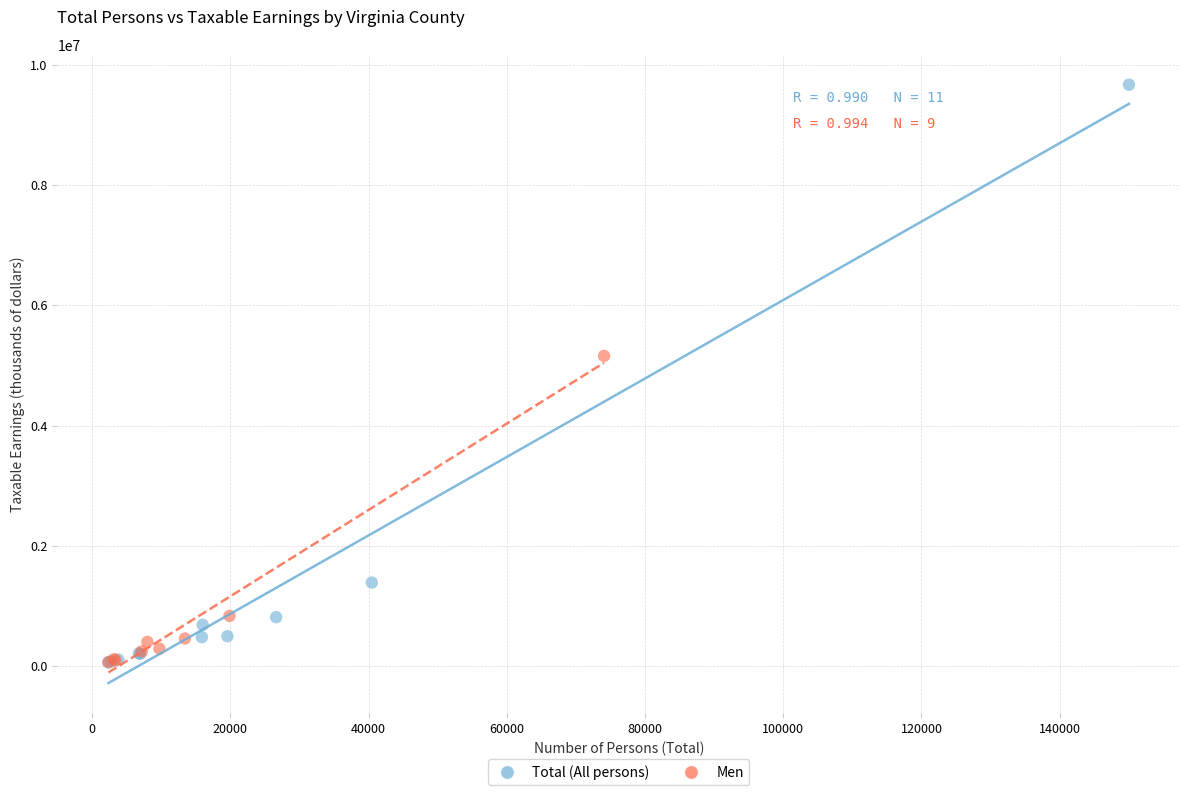

Which series has the widest spread of Y values?

Total (All persons)